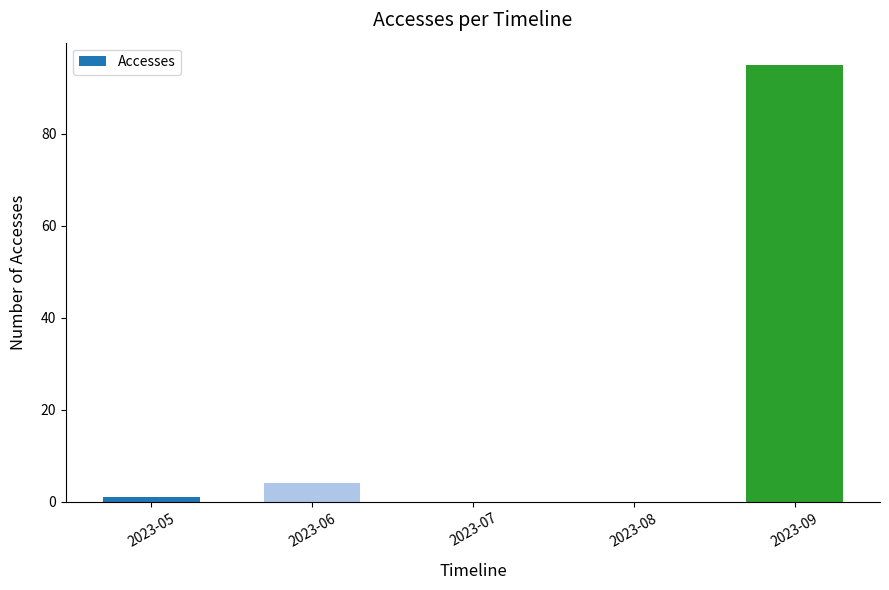

What is the sum of all values?

100